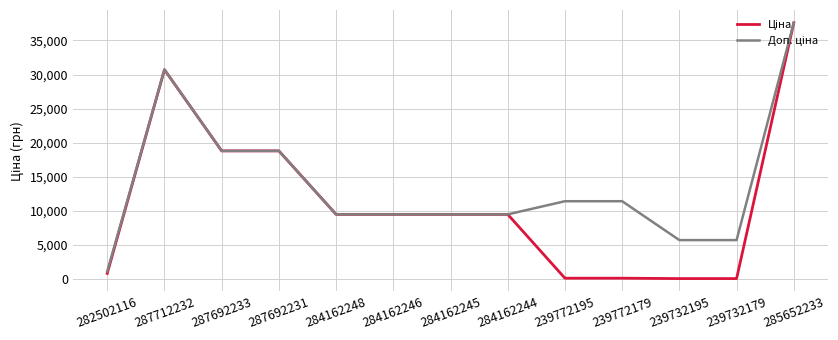

What is the greatest value displayed?

37593.6